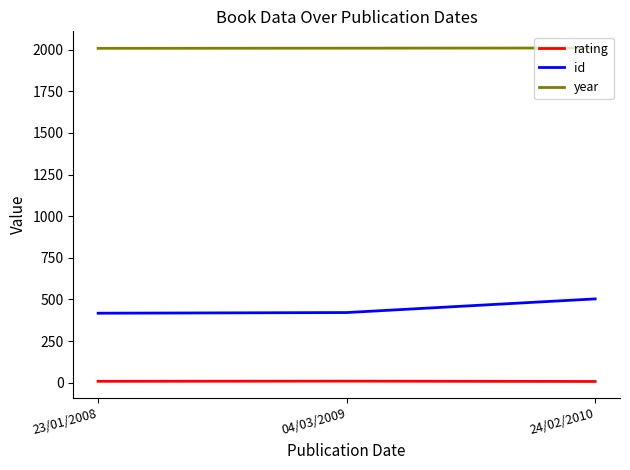

At how many categories does at least one series exceed 1448?

3